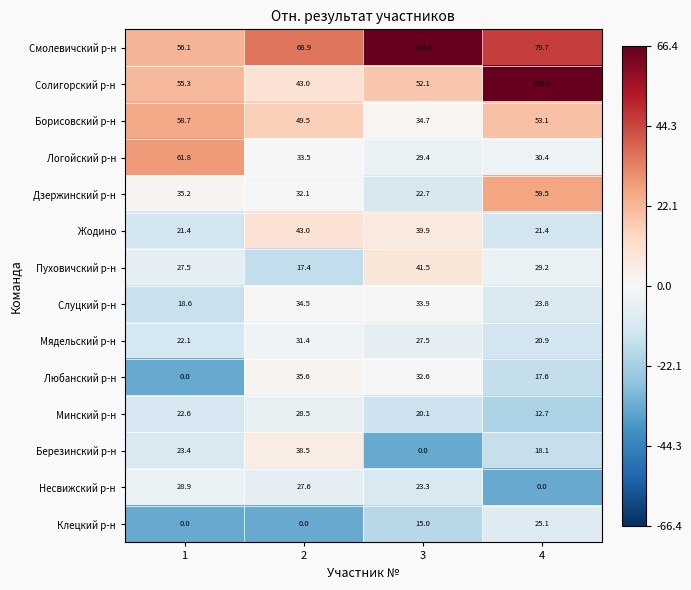

True or false: Жодино has a value of 15.7 at 2.

False